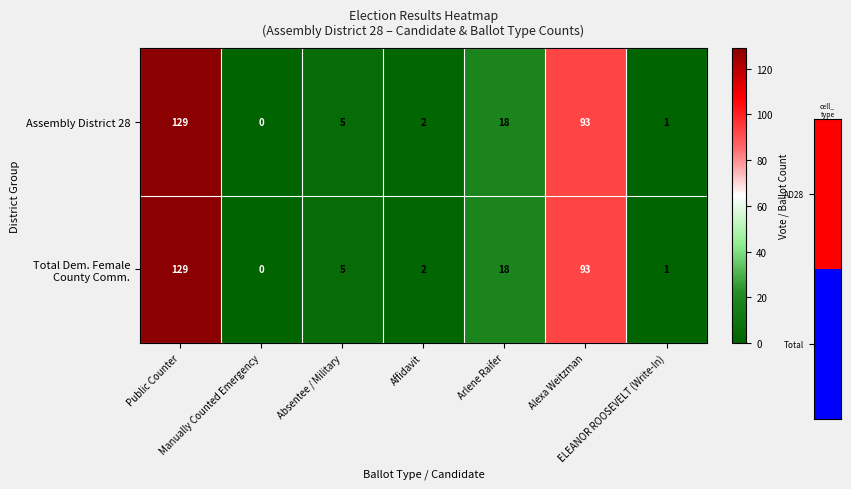

What is the difference between the maximum and minimum values in the Assembly District 28 series?

129